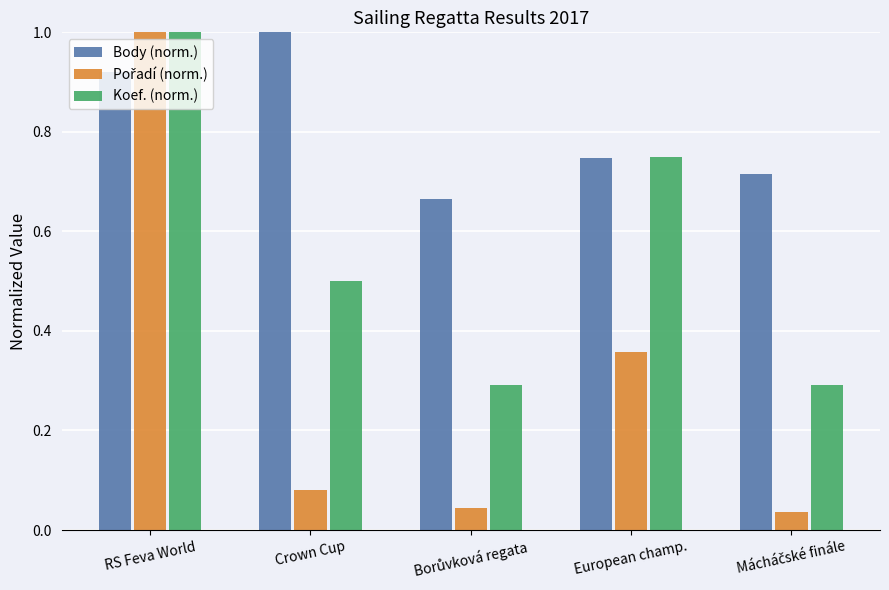

The Body (norm.) series shows 0.3 at European champ.. True or false?

False